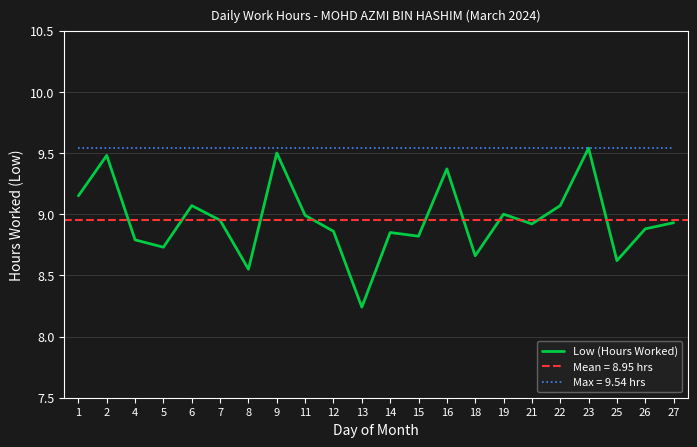

True or false: the data shows 9.0 at 19.

True